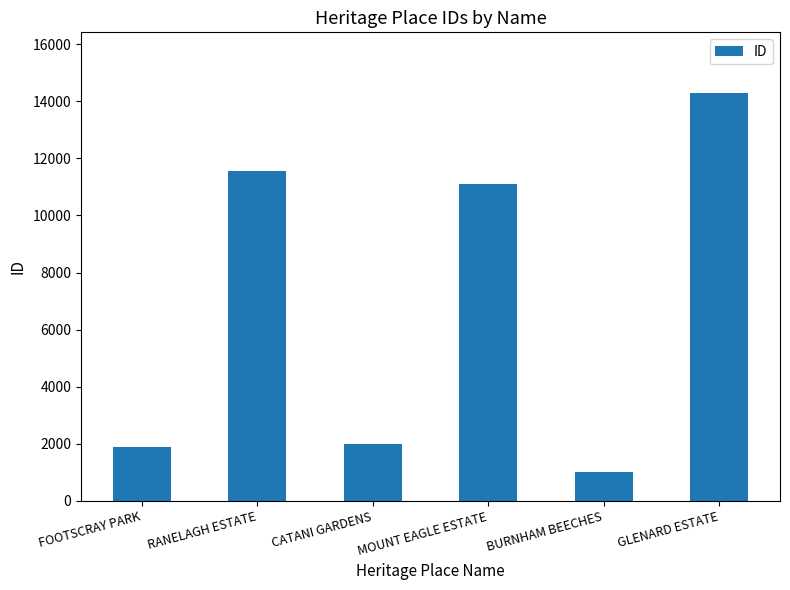

The value at RANELAGH ESTATE is 11557. True or false?

True